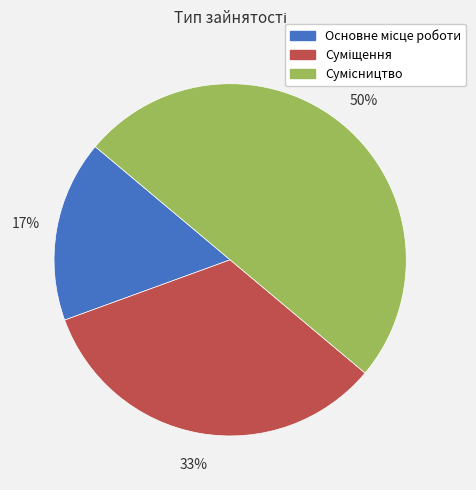

To the nearest percent, what is the difference between the largest and smallest slice percentages?

33%